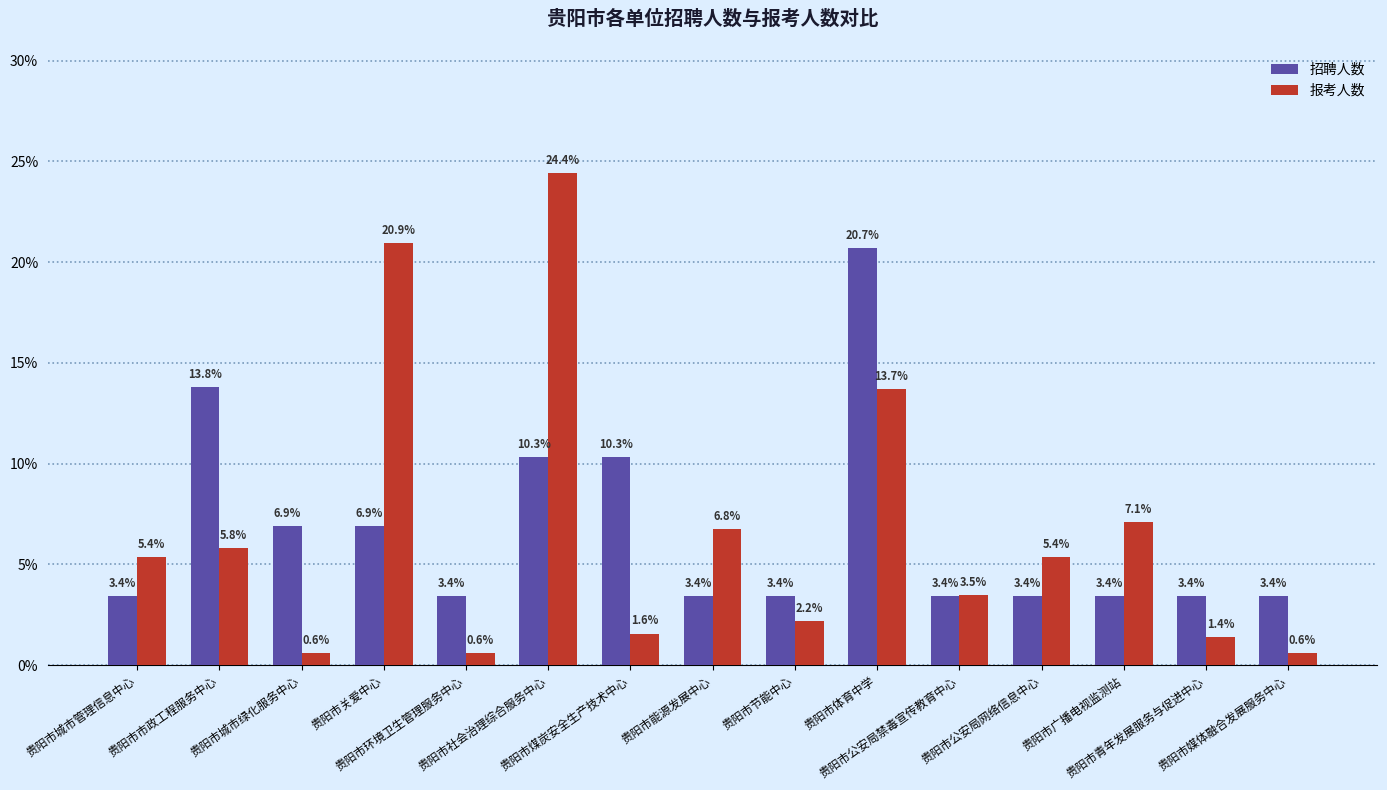

The 招聘人数 series shows 3.4 at 贵阳市公安局禁毒宣传教育中心. True or false?

True